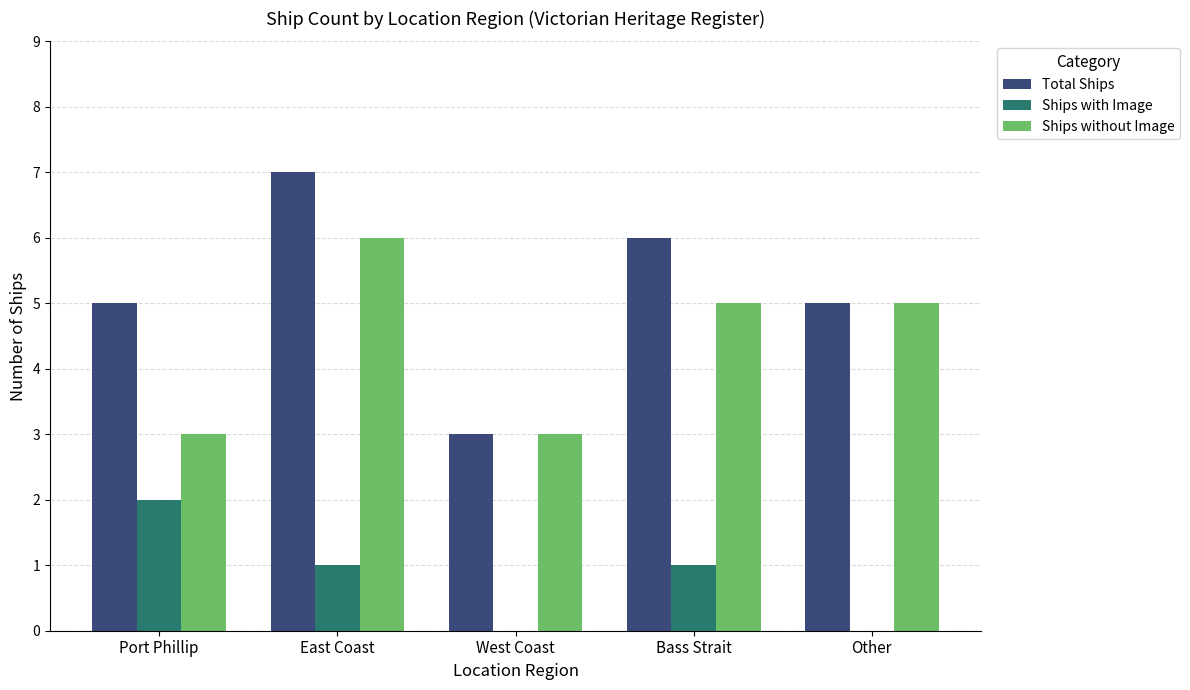

What is the approximate value of Ships without Image at West Coast?

3